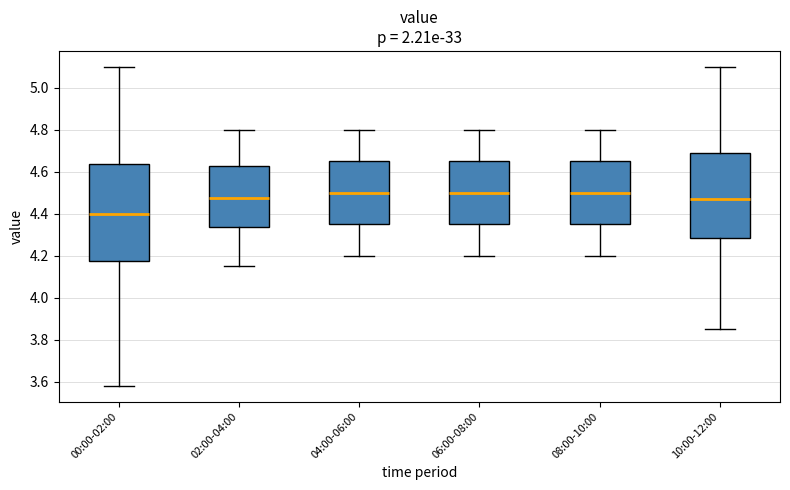

Reading left to right, read every box against the y-axis: the position of its median line, the range the box covers, and the ends of its whiskers. The values are not printed on the chart, so give them approximately, as read against the axis.

00:00-02:00: median 4.40, box 4.18 to 4.64, whiskers 3.58 to 5.10
02:00-04:00: median 4.48, box 4.34 to 4.62, whiskers 4.16 to 4.80
04:00-06:00: median 4.50, box 4.36 to 4.66, whiskers 4.20 to 4.80
06:00-08:00: median 4.50, box 4.36 to 4.66, whiskers 4.20 to 4.80
08:00-10:00: median 4.50, box 4.36 to 4.66, whiskers 4.20 to 4.80
10:00-12:00: median 4.48, box 4.28 to 4.70, whiskers 3.86 to 5.10